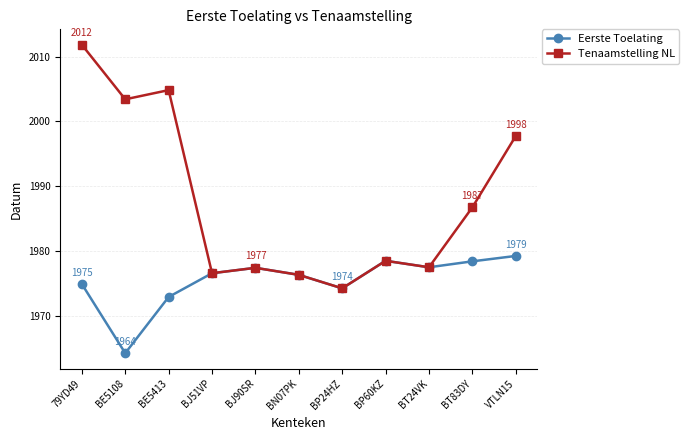

At which category does the chart reach its minimum across all series?

BE5108